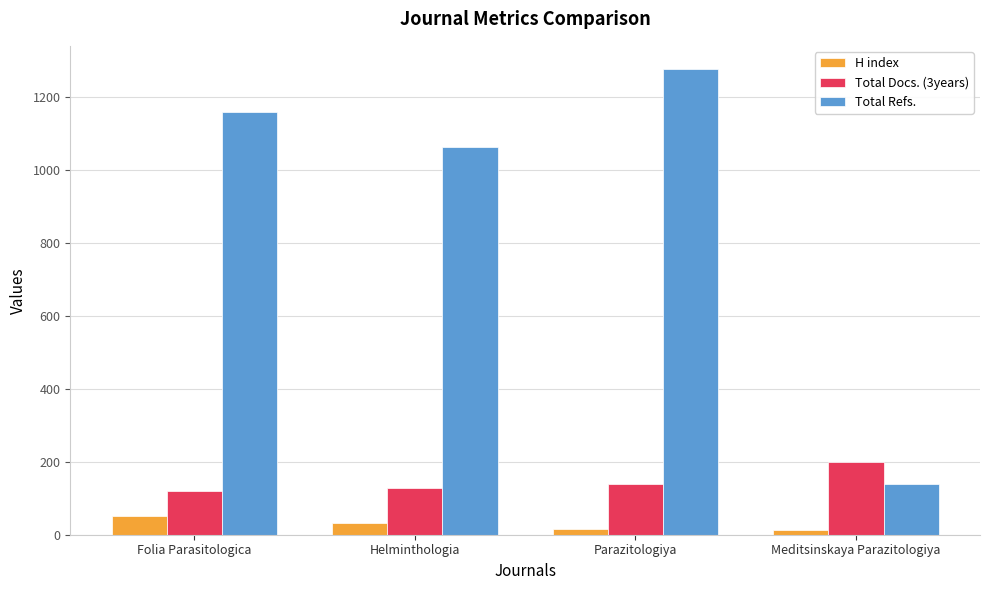

List the labels in order of Total Refs. value, largest first.

Parazitologiya, Folia Parasitologica, Helminthologia, Meditsinskaya Parazitologiya